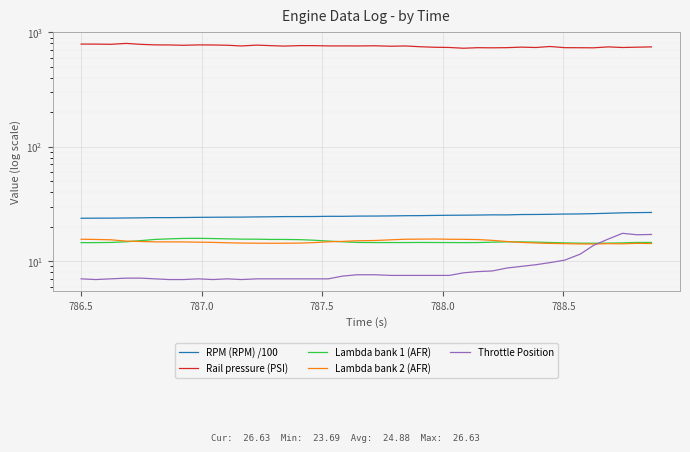

How many series are shown in this chart?

5